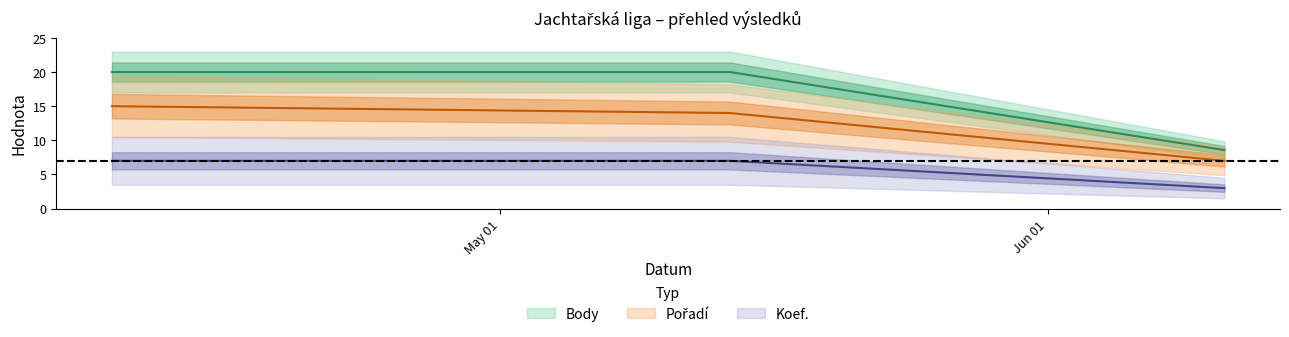

What is the difference between the Pořadí values at 2022-04-09 and 2022-06-11?

8.0